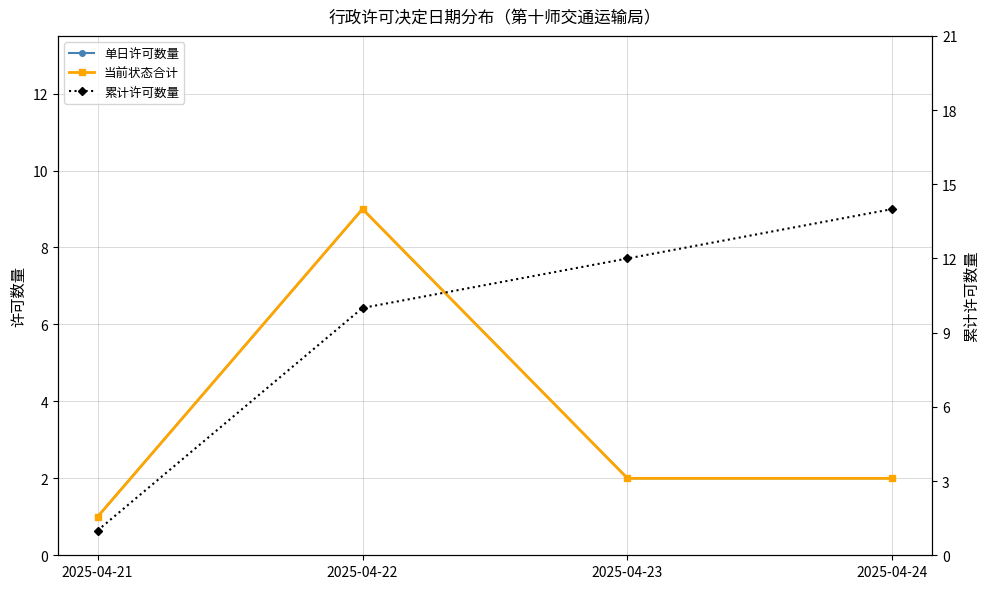

True or false: 累计许可数量 has a value of 10 at 2025-04-22.

True